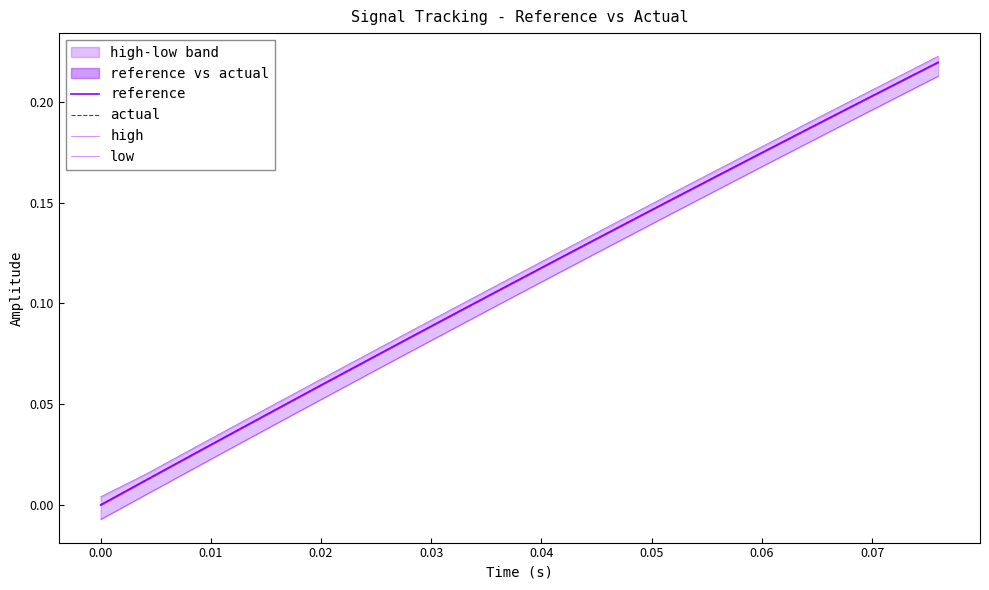

How many lines are shown in the chart?

4